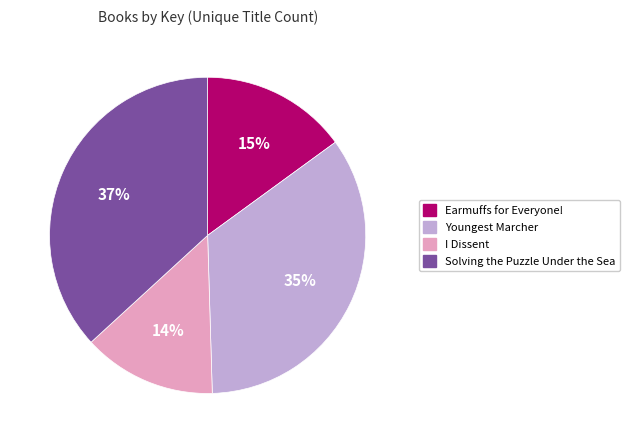

Approximately how many times larger is the value at Youngest Marcher compared to Earmuffs for Everyone!?

2.3